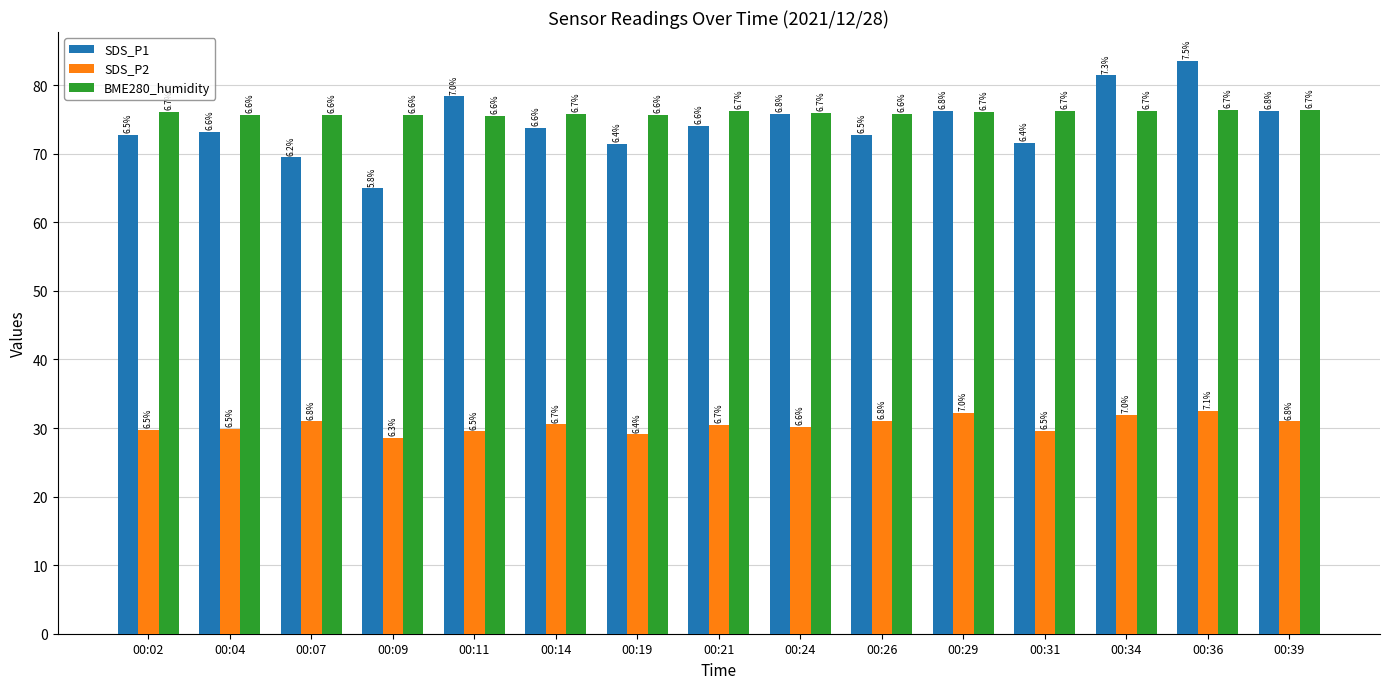

The value of BME280_humidity at 00:09 is 75.6. True or false?

True